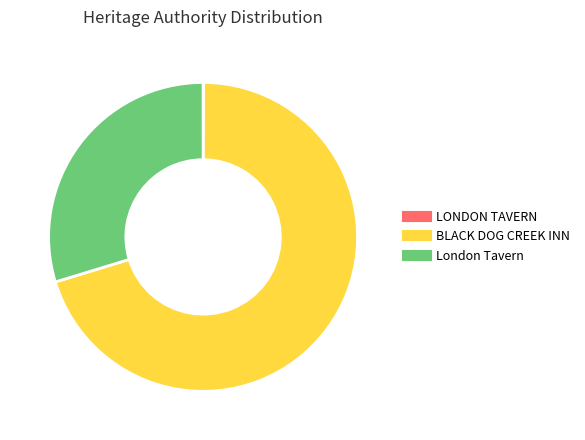

Which category has the biggest portion of the pie?

BLACK DOG CREEK INN